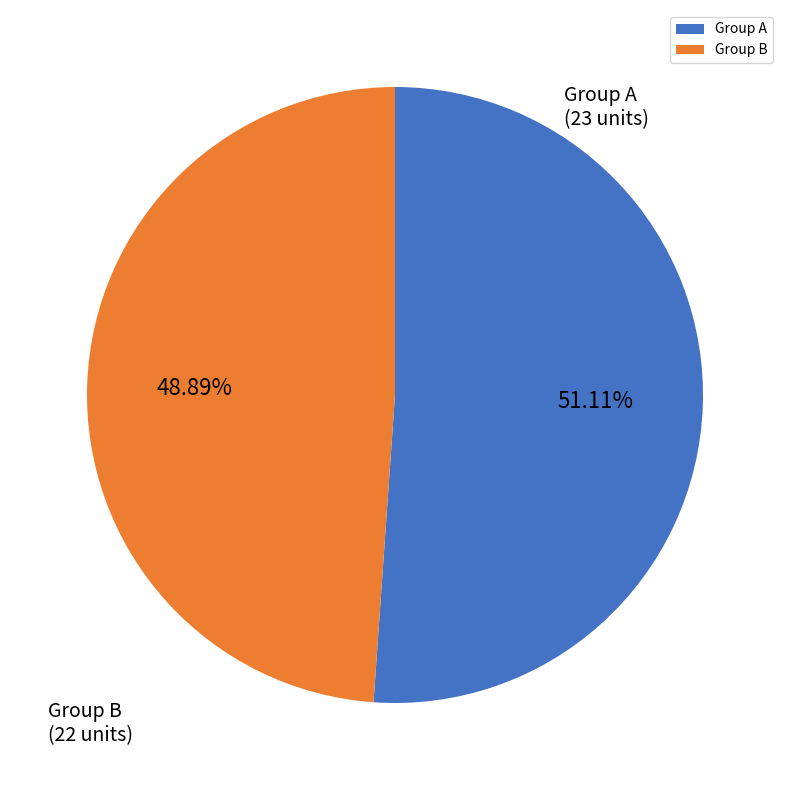

Which slice is the largest?

Group A